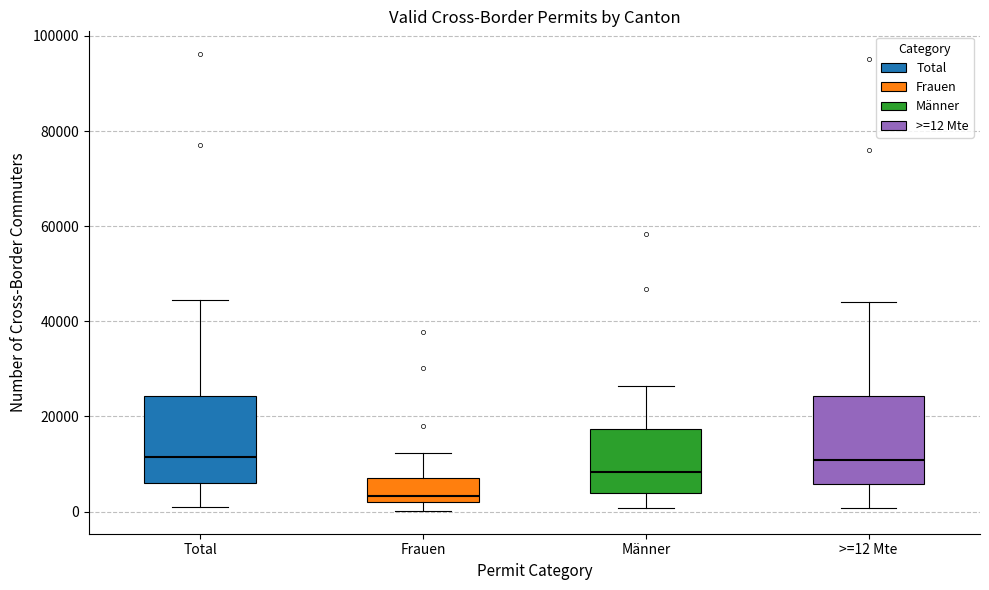

Reading left to right, read every box against the y-axis: the position of its median line, the range the box covers, and the ends of its whiskers. The values are not printed on the chart, so give them approximately, as read against the axis.

Total: median 12000, box 6000 to 24000, whiskers 0 to 44000
Frauen: median 4000, box 2000 to 6000, whiskers 0 to 12000
Männer: median 8000, box 4000 to 18000, whiskers 0 to 26000
>=12 Mte: median 10000, box 6000 to 24000, whiskers 0 to 44000